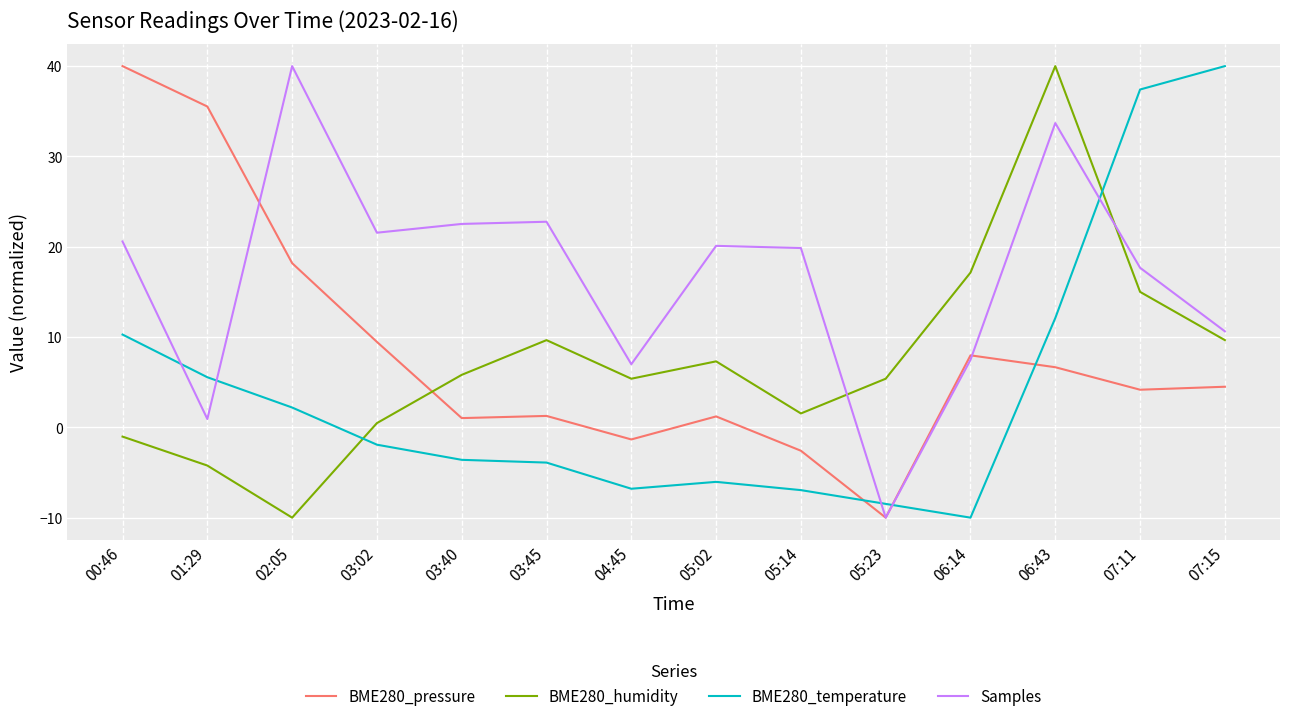

Is it true that BME280_humidity equals 7.2 at 04:45?

False